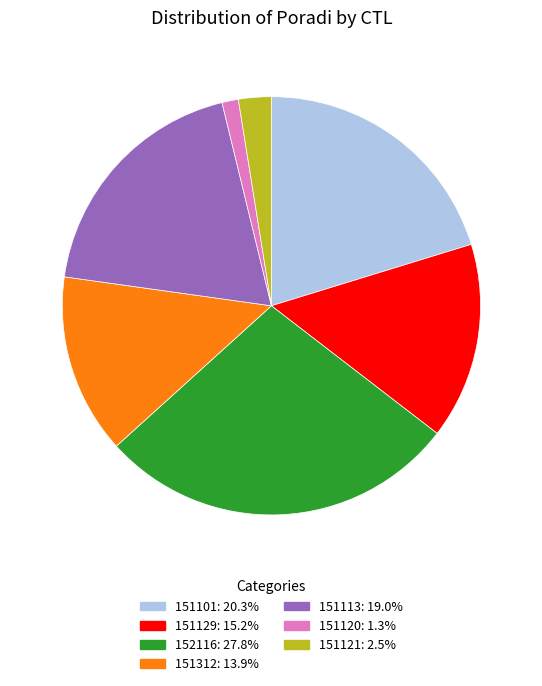

Rank the categories by value from highest to lowest.

152116, 151101, 151113, 151129, 151312, 151121, 151120